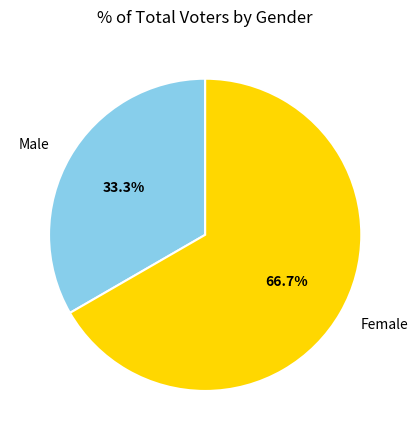

Count the number of slices in the pie.

2